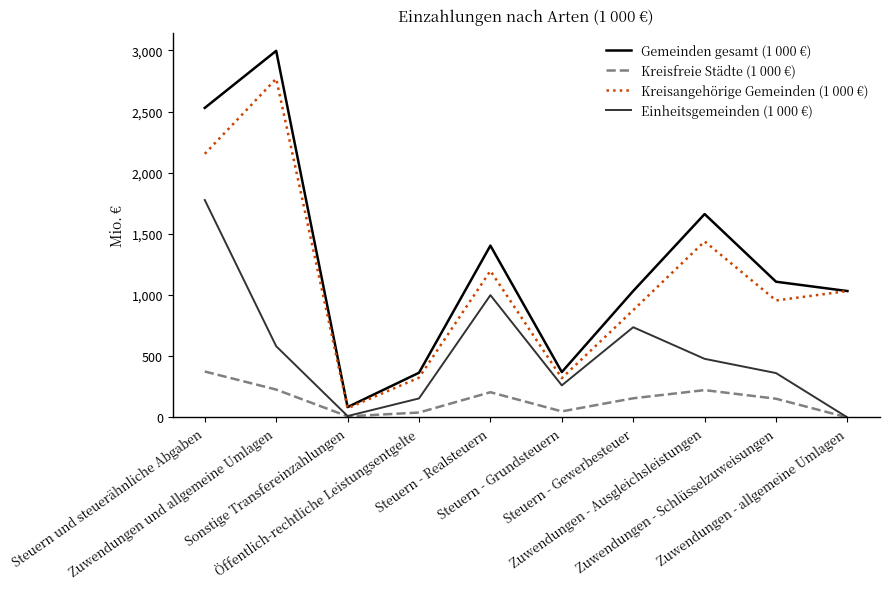

Which series changed the most between Steuern - Realsteuern and Zuwendungen - allgemeine Umlagen?

Einheitsgemeinden (1 000 €)